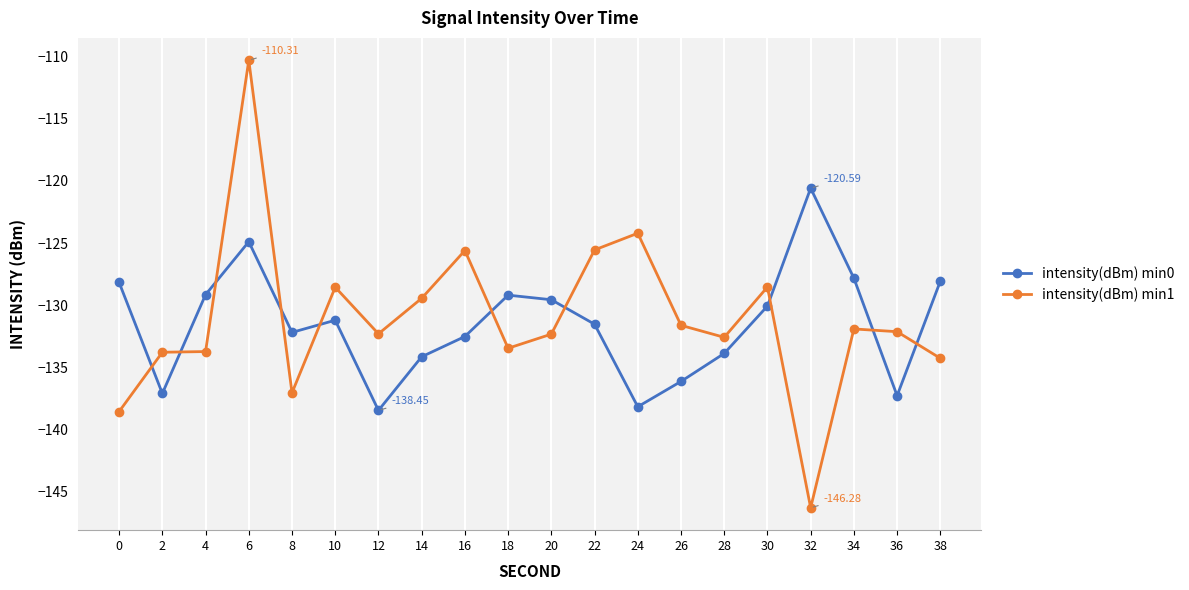

What is the difference between the highest and lowest values at 4?

4.6